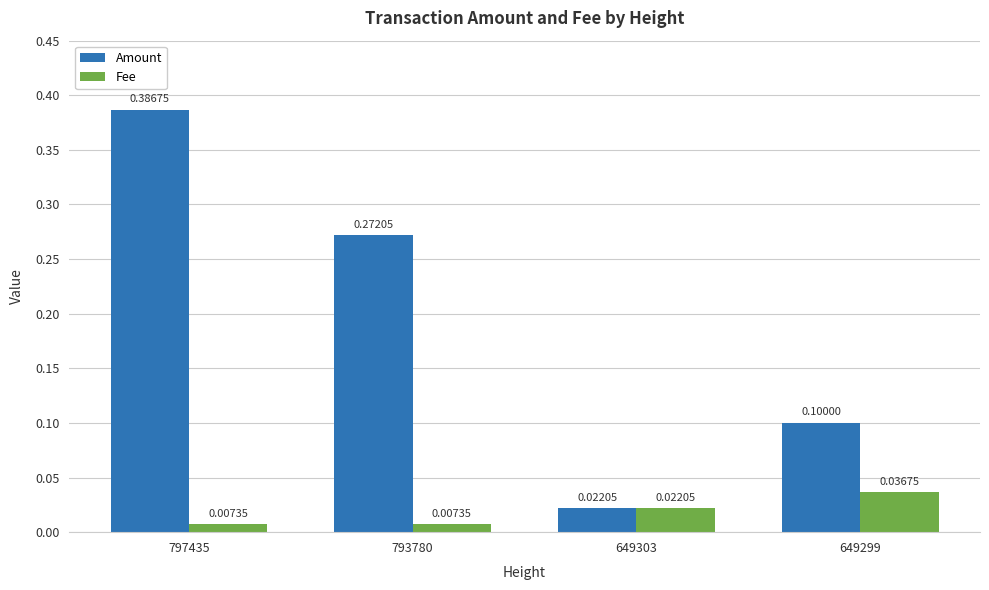

Rank the series by their average value, from highest to lowest.

Amount, Fee